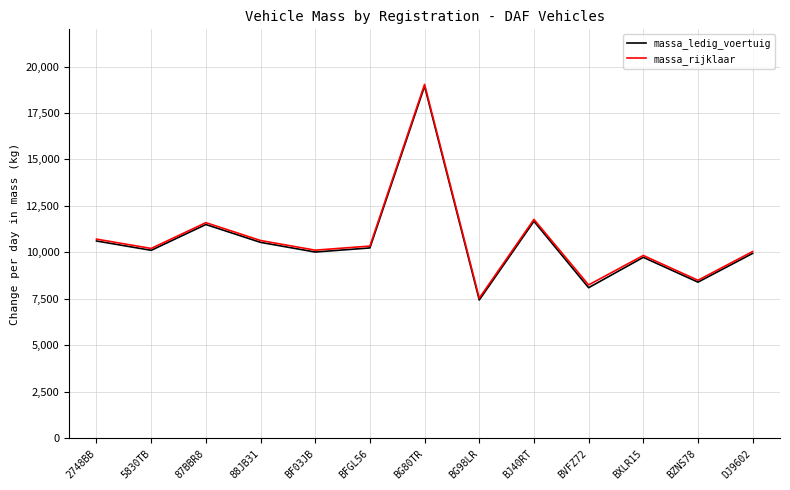

What is the spread (max minus min) of values at BJ40RT?

100